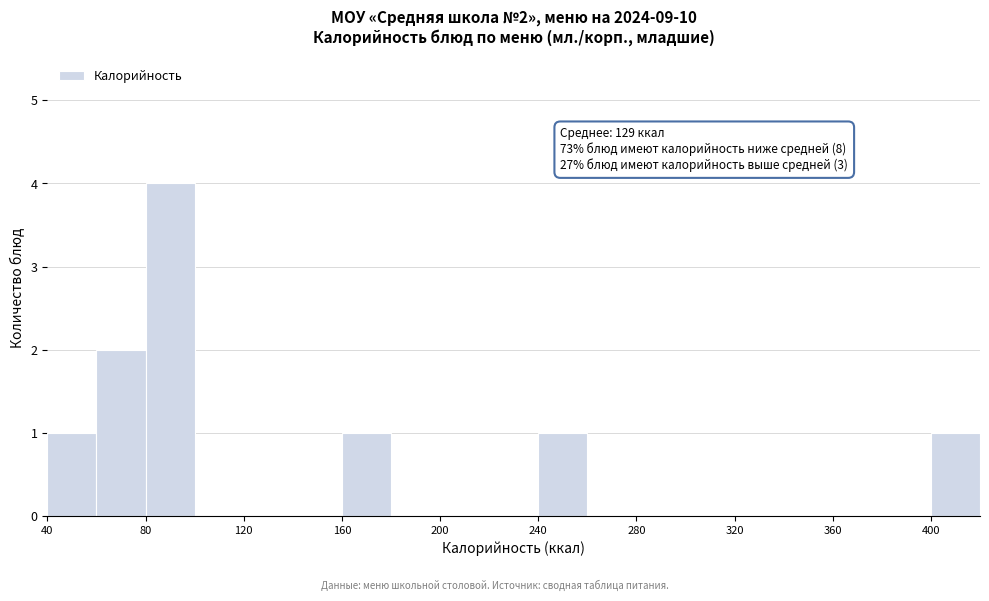

Which range on the x-axis has the tallest bar?

80 to 100